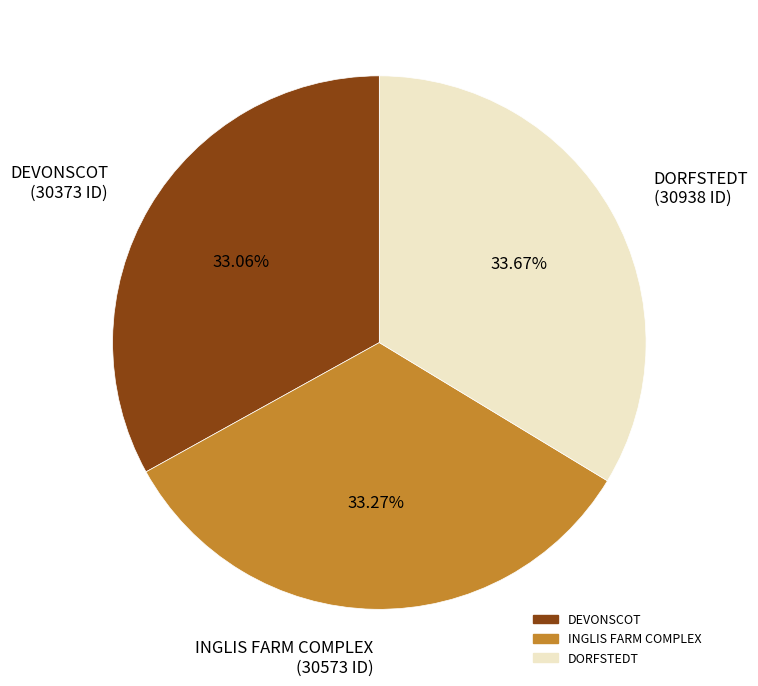

Does any single category account for the majority?

No